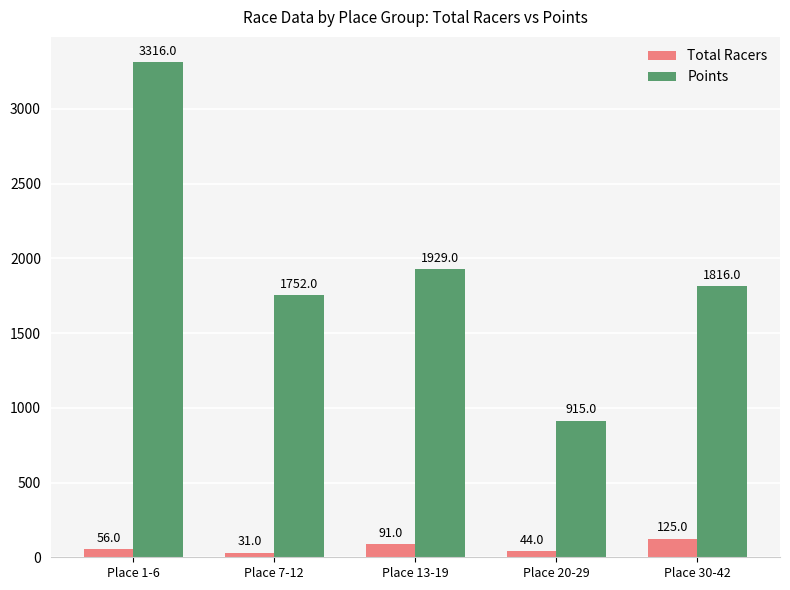

What position from the left is Place 30-42?

5